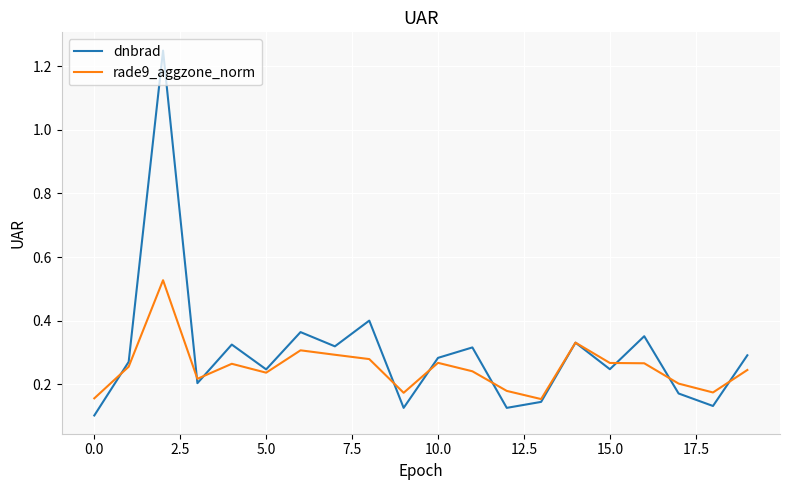

List the series in order of their peak value, lowest first.

rade9_aggzone_norm, dnbrad